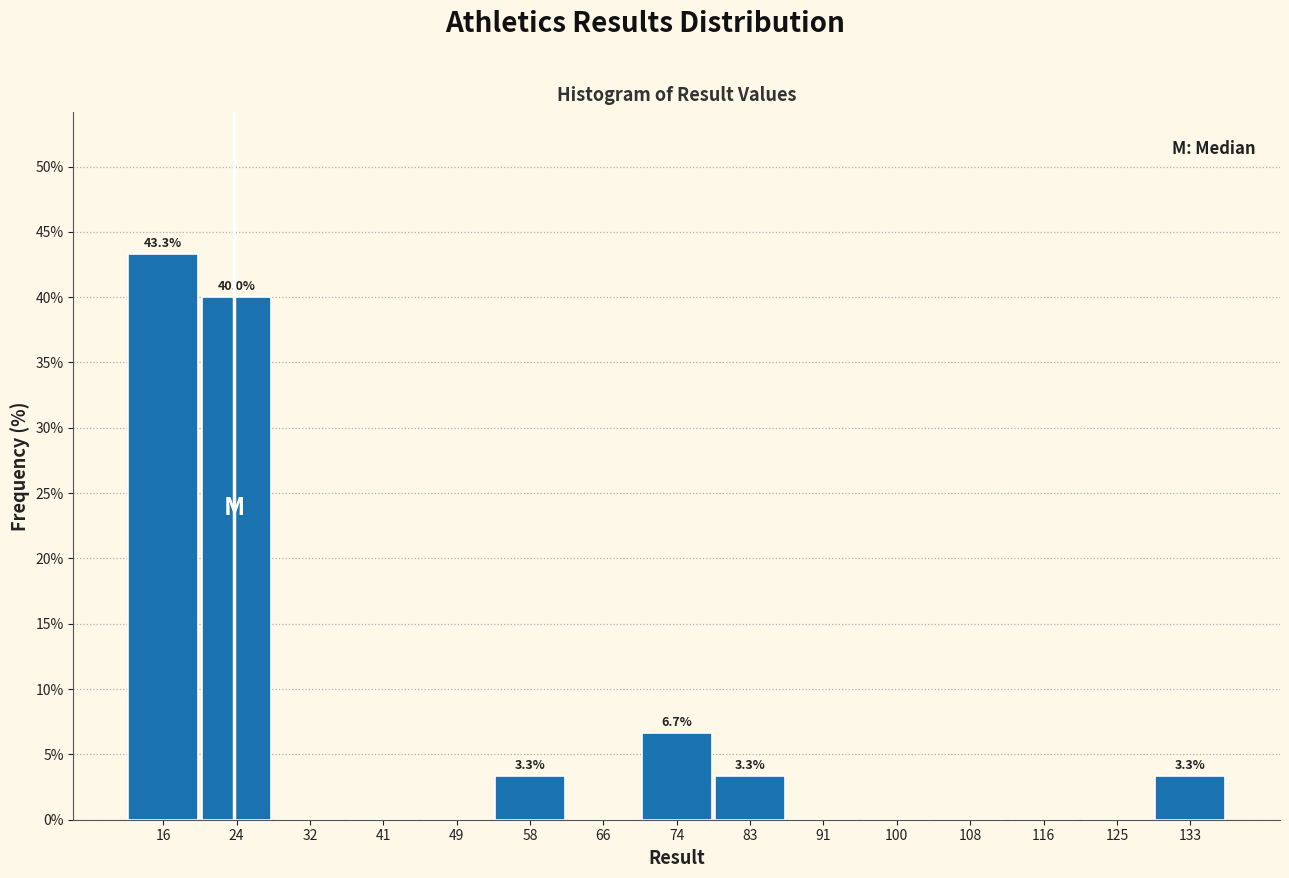

Over which range of the x-axis is the bar tallest?

11 to 20